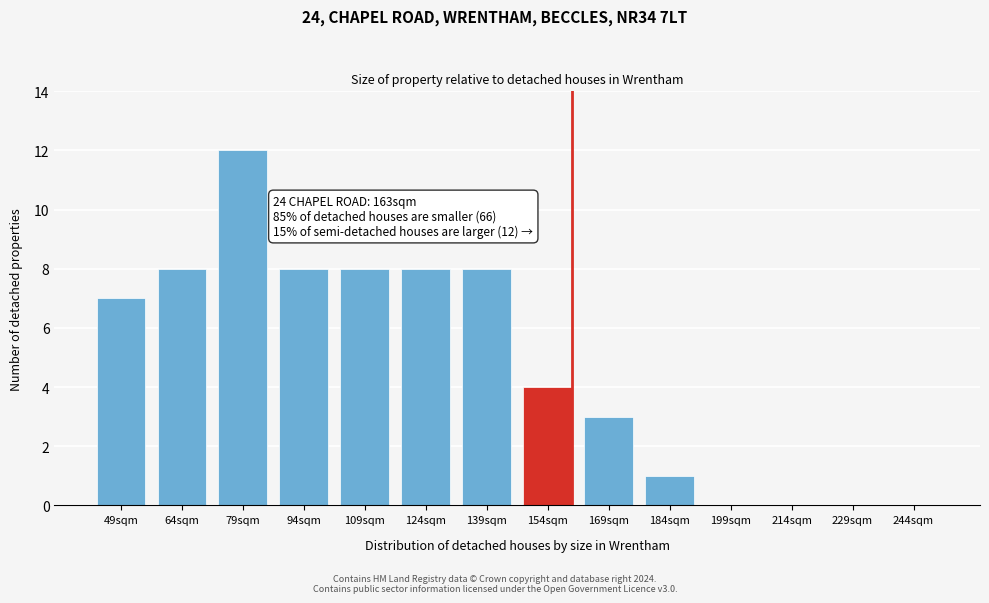

Reading left to right, transcribe all the data shown in this chart.

49sqm=7	64sqm=8	79sqm=12	94sqm=8	109sqm=8	124sqm=8	139sqm=8	154sqm=4	169sqm=3	184sqm=1	199sqm=0	214sqm=0	229sqm=0	244sqm=0